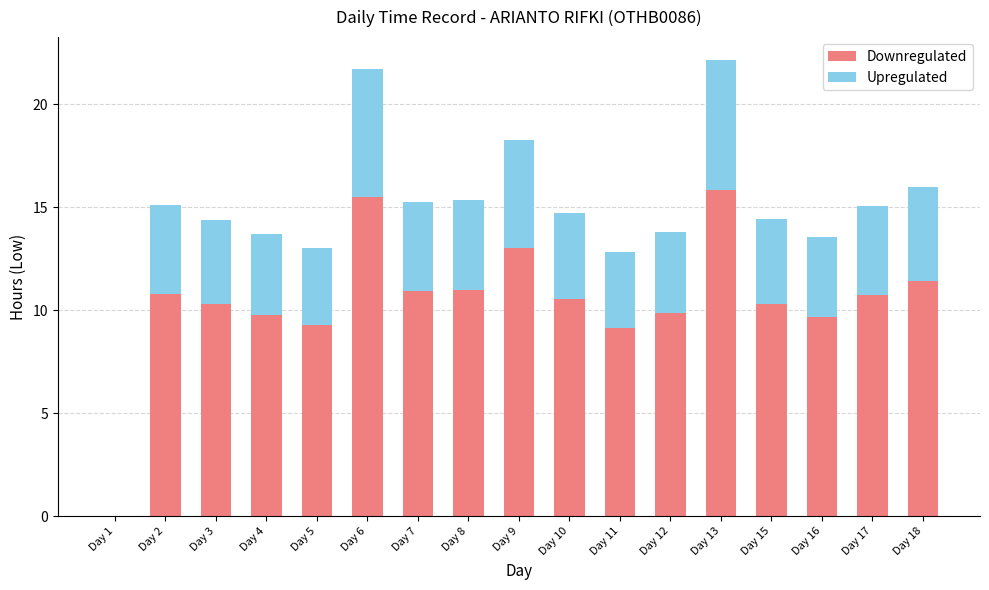

What is the sum of the Downregulated values at Day 16 and Day 8?

20.7